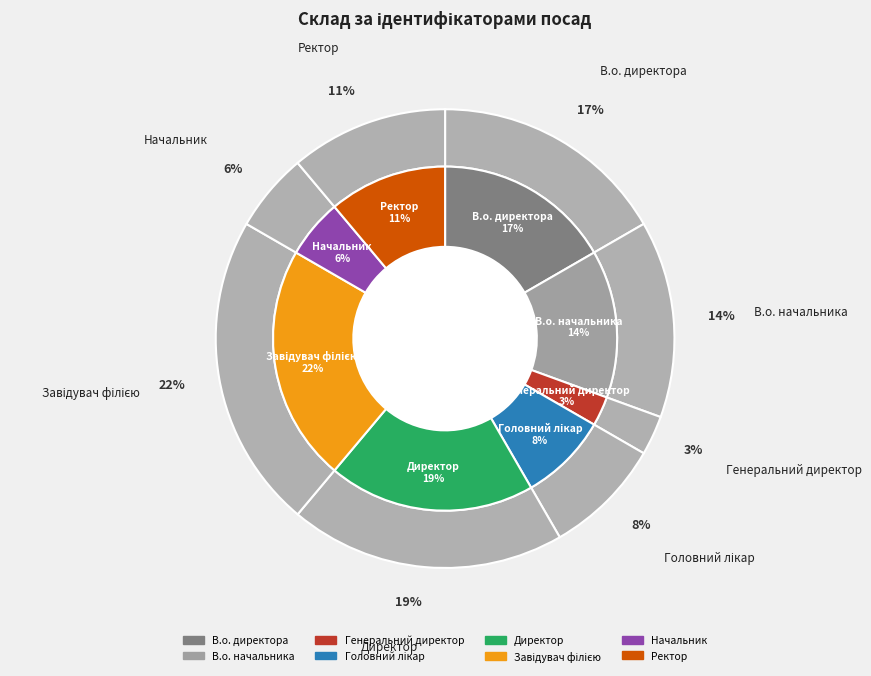

Is there a majority slice in this chart?

No